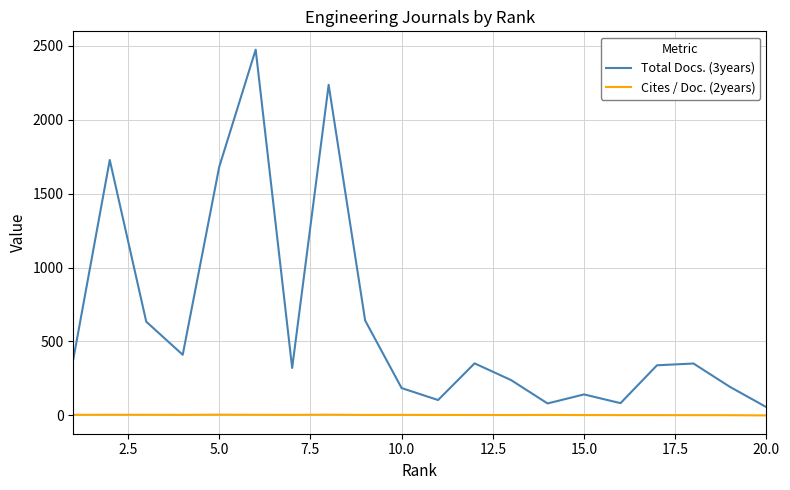

True or false: Cites / Doc. (2years) has more than 1 interior local peaks.

True